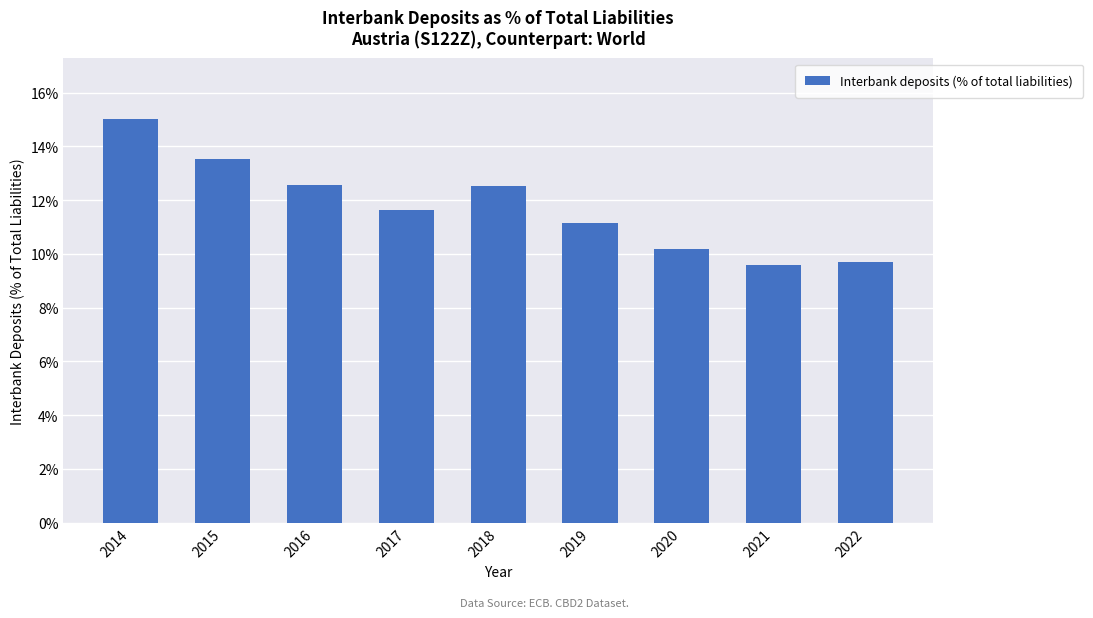

What is the sum of the values at 2021 and 2019?

20.8